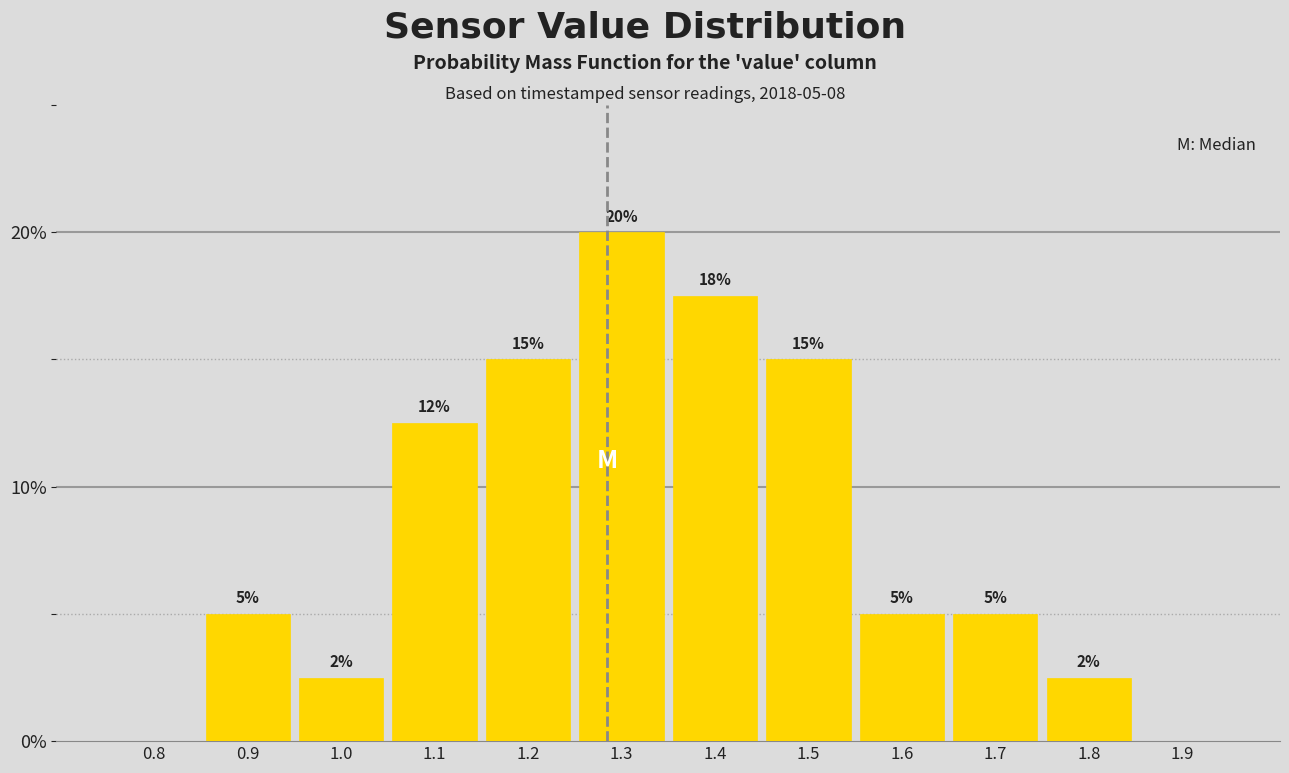

Is it true that the value at 1.9 is 8.9?

False